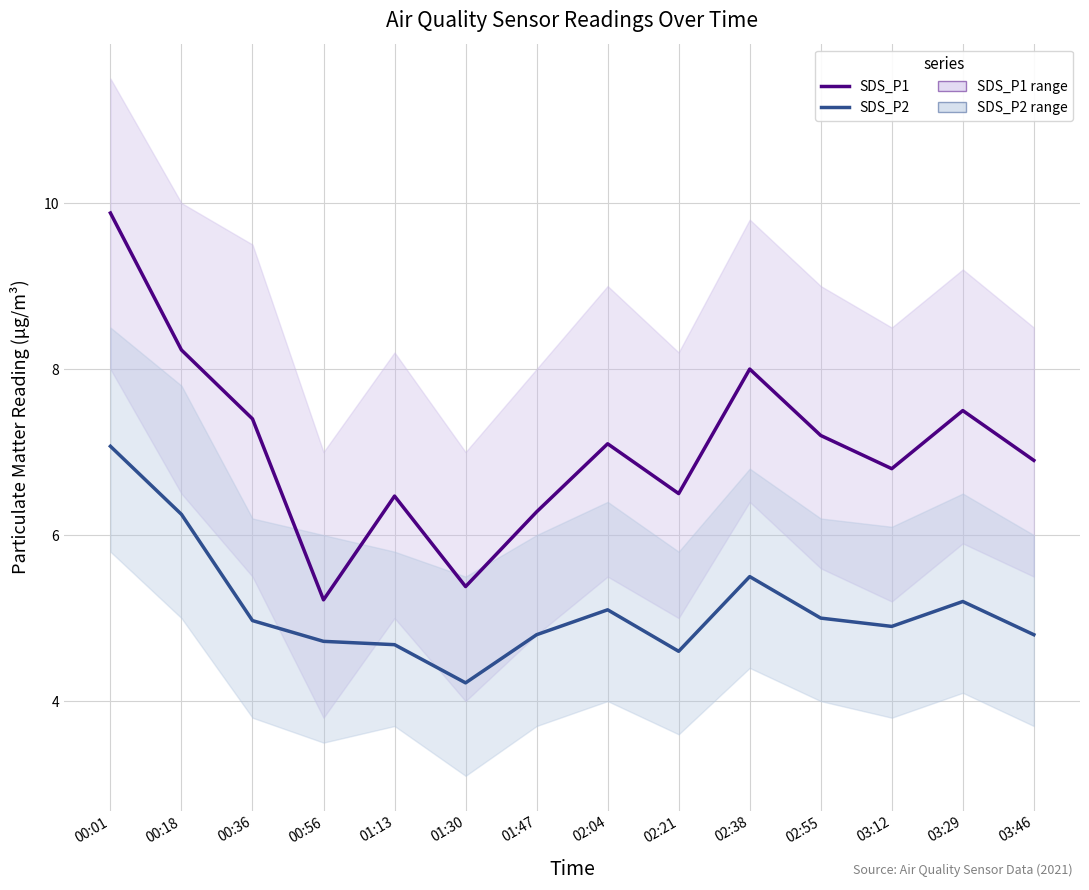

What is the average value of the SDS_P1 series?

7.1